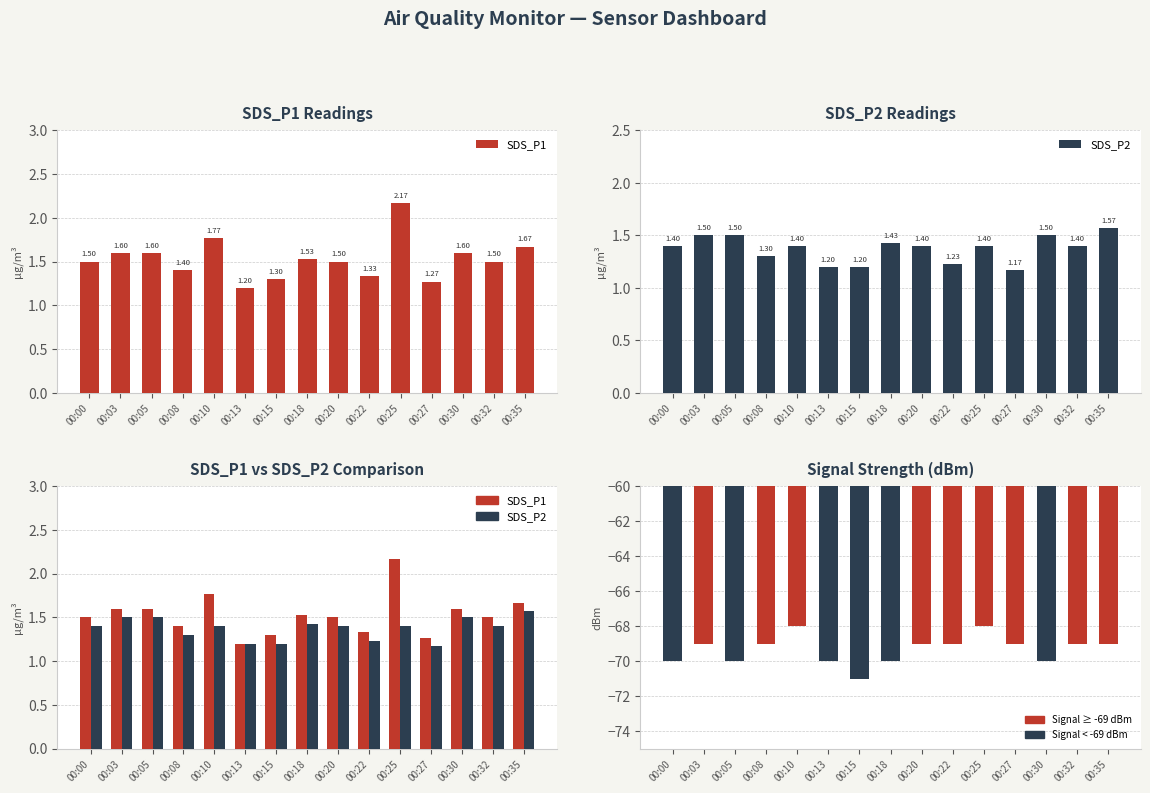

At how many categories does at least one series exceed -54?

15